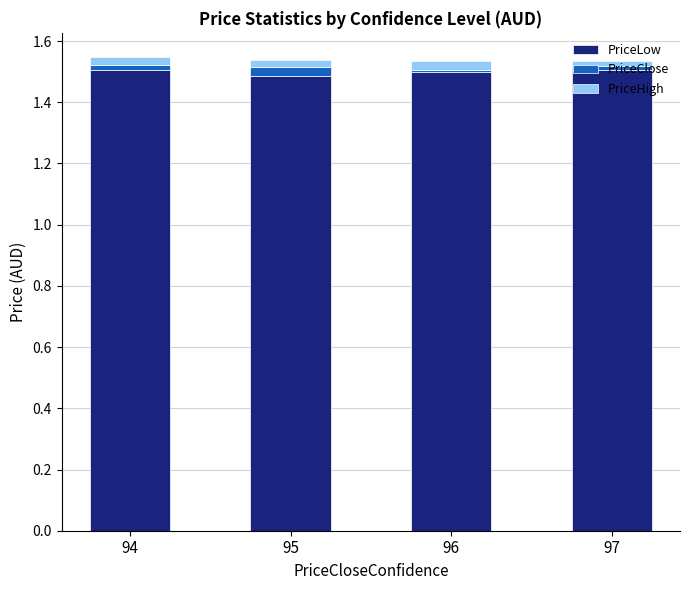

How many categories are shown in the chart?

4